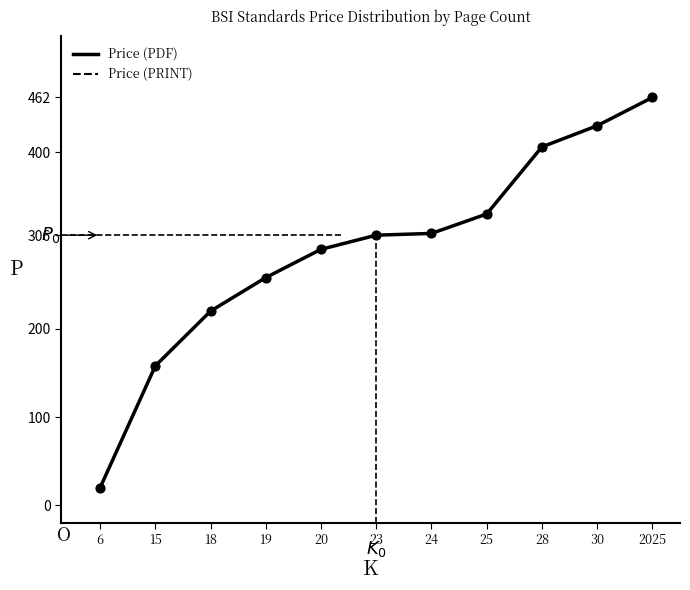

Is this an area chart (filled region under the line)?

No